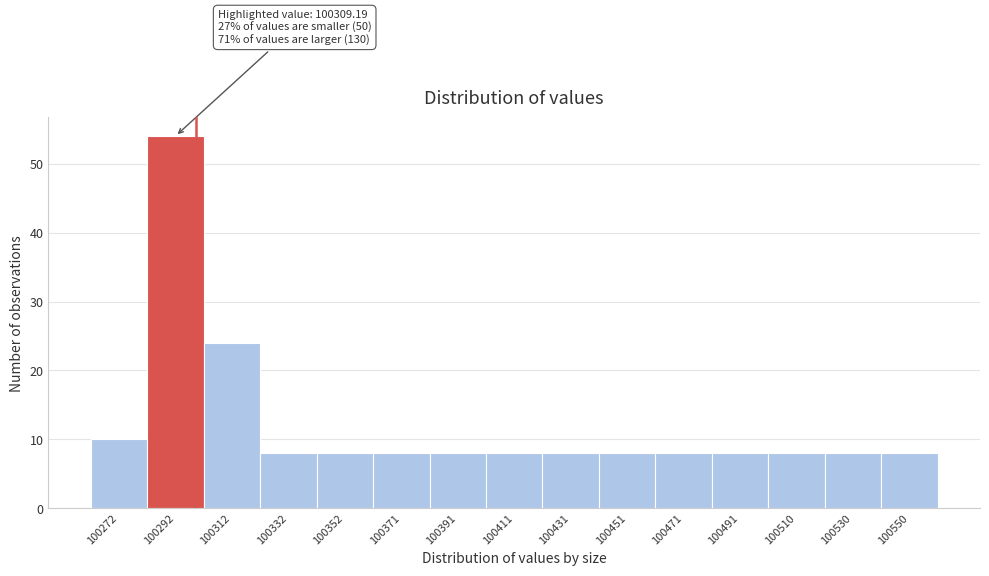

Reading left to right, transcribe all the data shown in this chart.

10	54	24	8	8	8	8	8	8	8	8	8	8	8	8